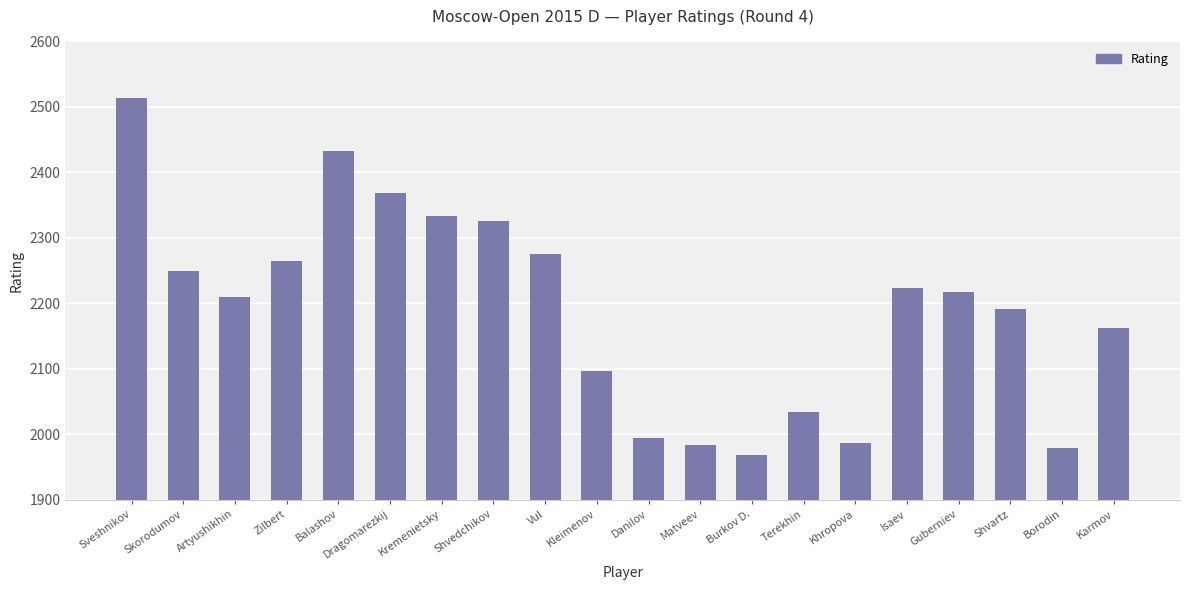

The value at Isaev is 3511. True or false?

False